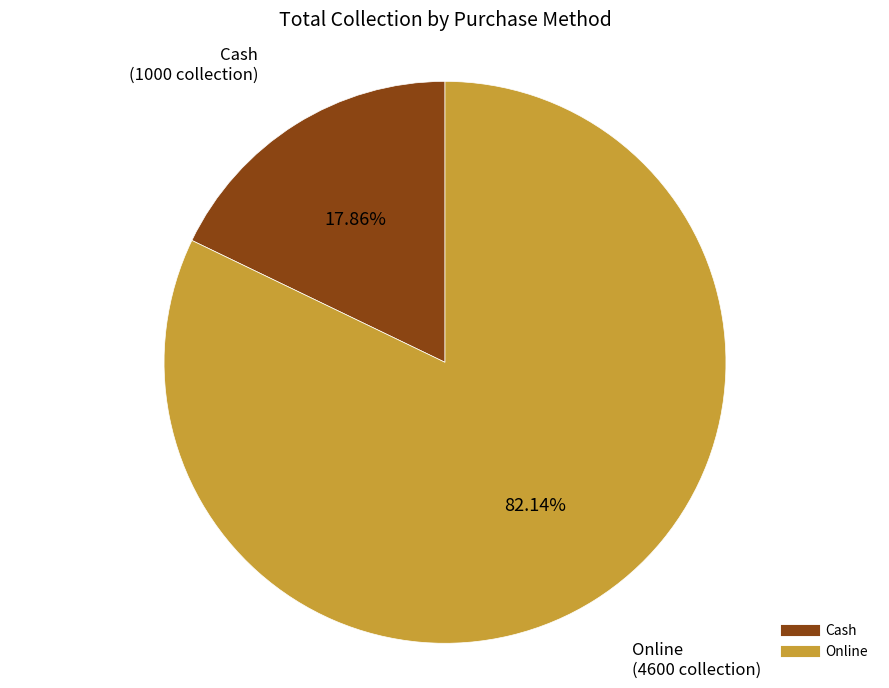

Approximately how many times larger is the value at Online compared to Cash?

4.6